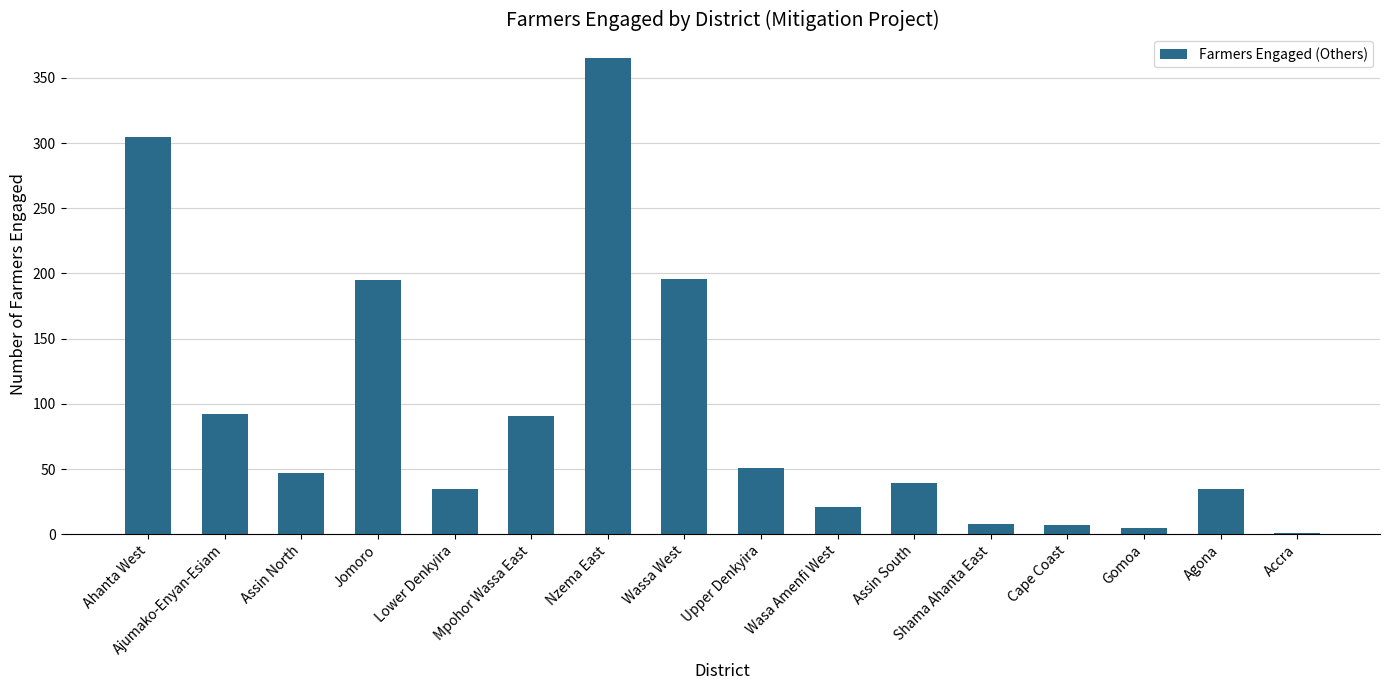

The value at Nzema East is 365. True or false?

True